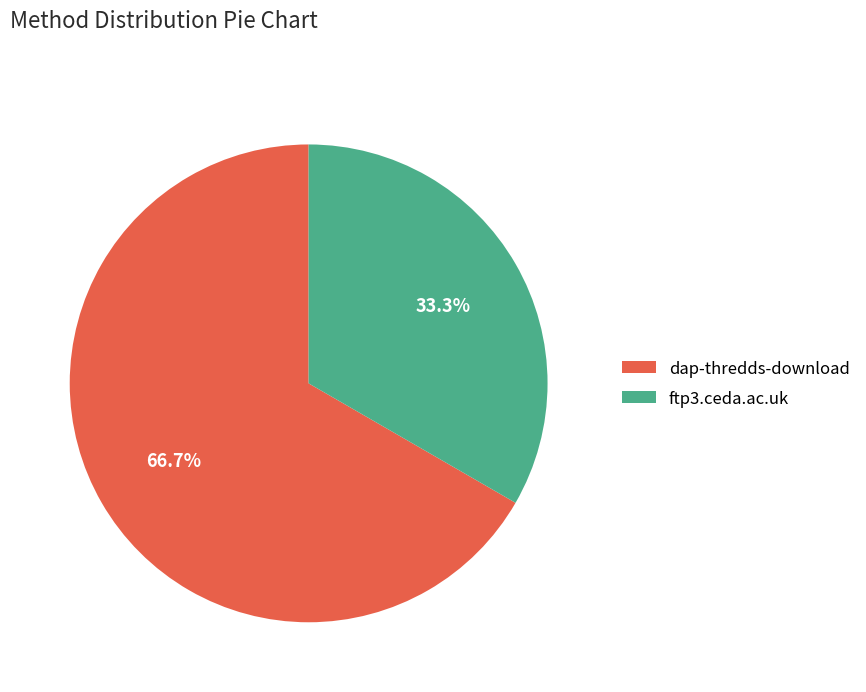

Rank the categories by value from lowest to highest.

ftp3.ceda.ac.uk, dap-thredds-download